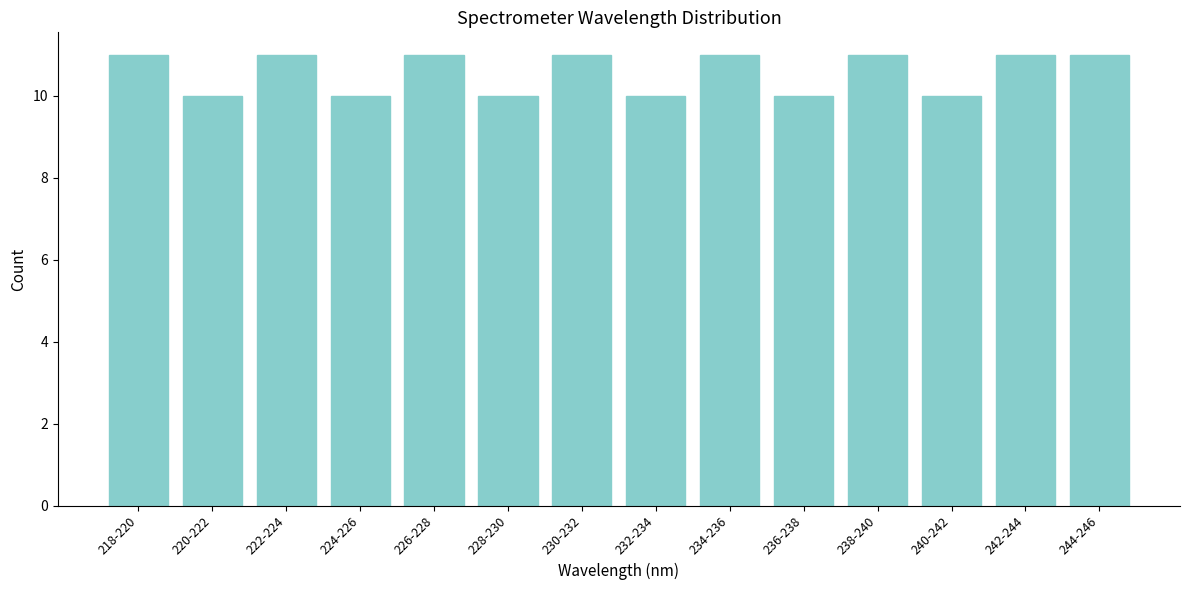

Reading left to right, extract all data points from this chart.

11	10	11	10	11	10	11	10	11	10	11	10	11	11